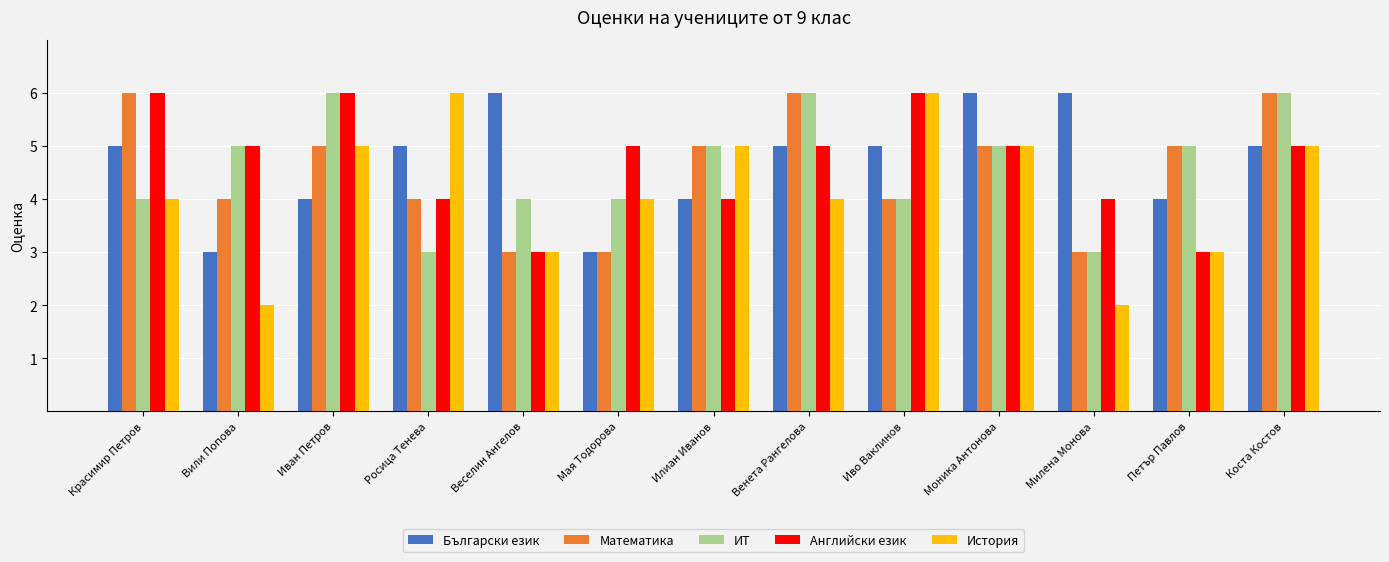

What is the maximum value for ИТ?

6